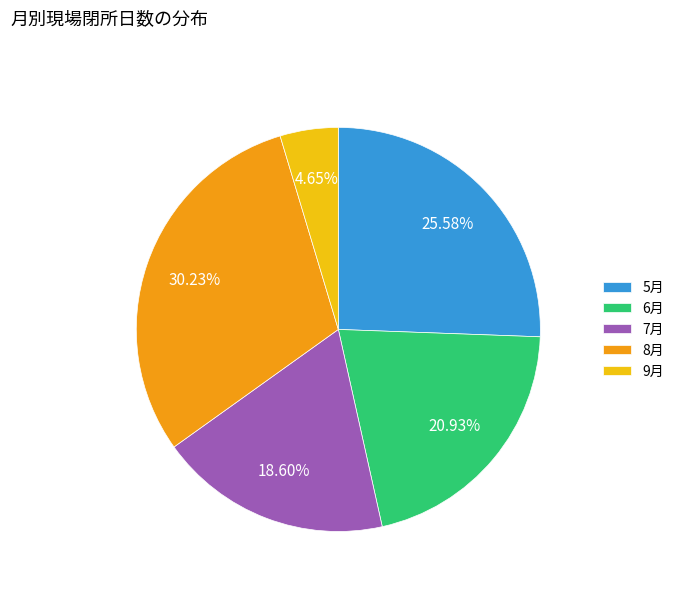

Is 8月 the majority of the pie?

No